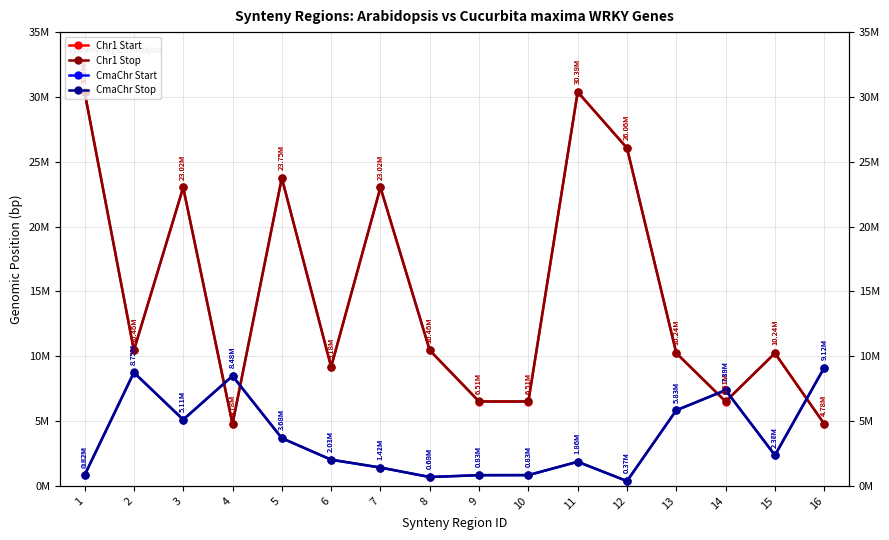

Where do Chr1 Stop and CmaChr Start first cross each other?

3 and 4